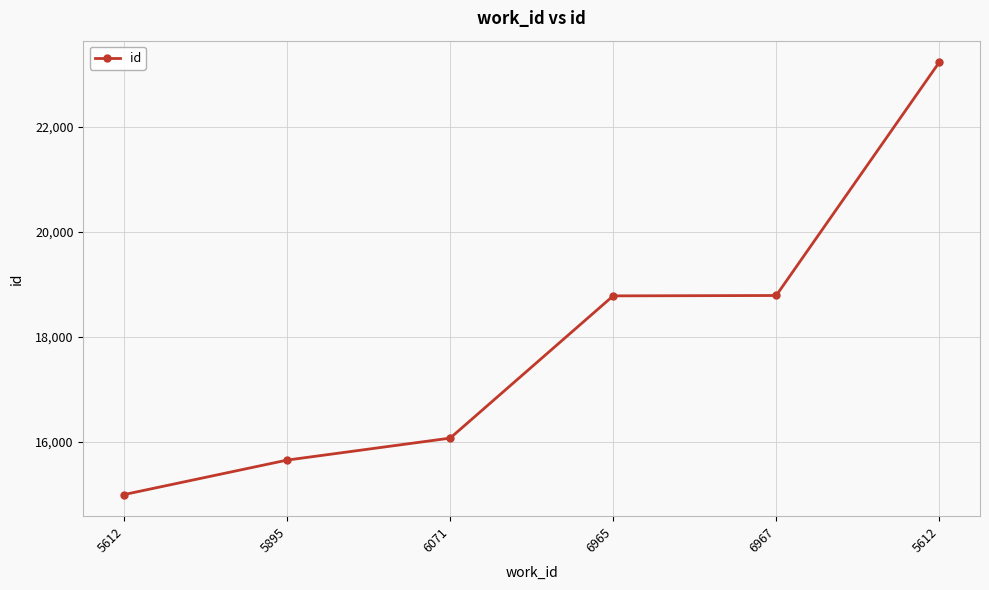

Does the chart have visible grid lines?

Yes